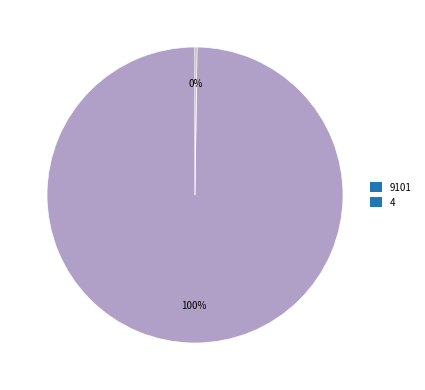

Is there any slice that represents more than half of the pie?

Yes